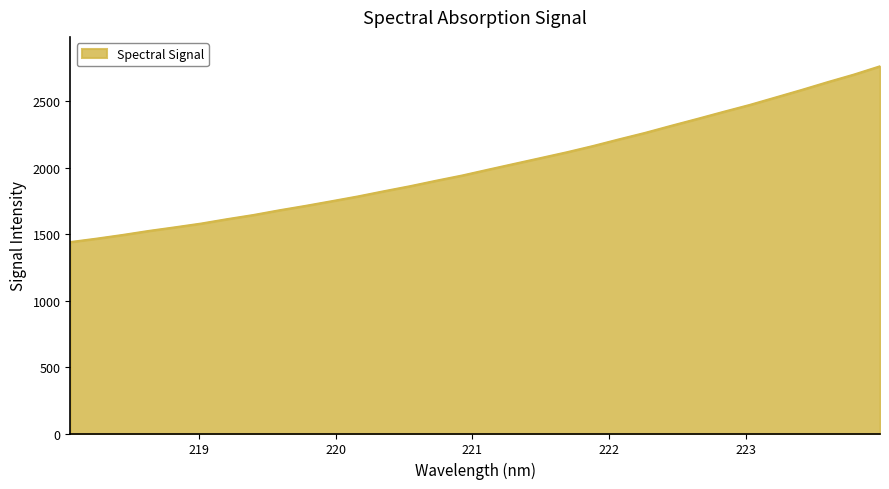

True or false: the data has more than 0 interior local peaks.

False